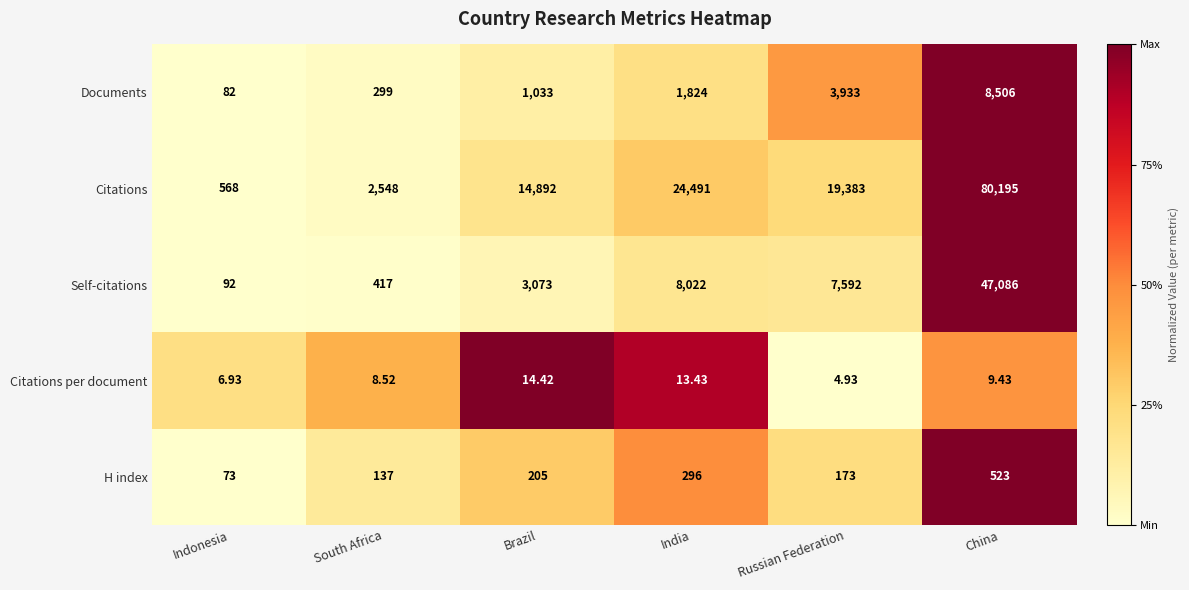

Which category has the highest value across all series?

China